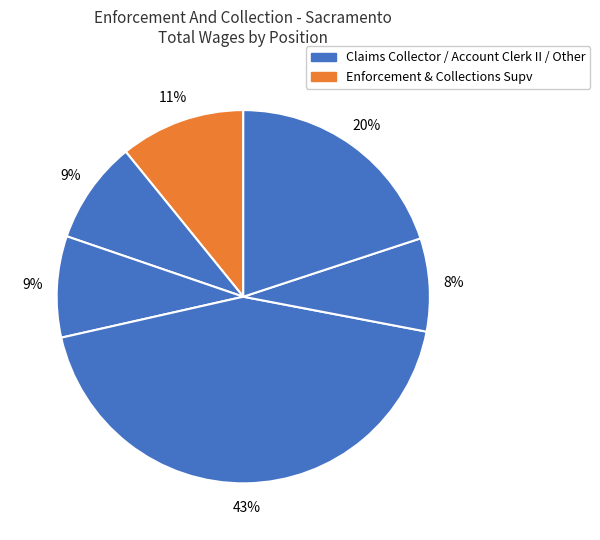

Count the number of slices in the pie.

6